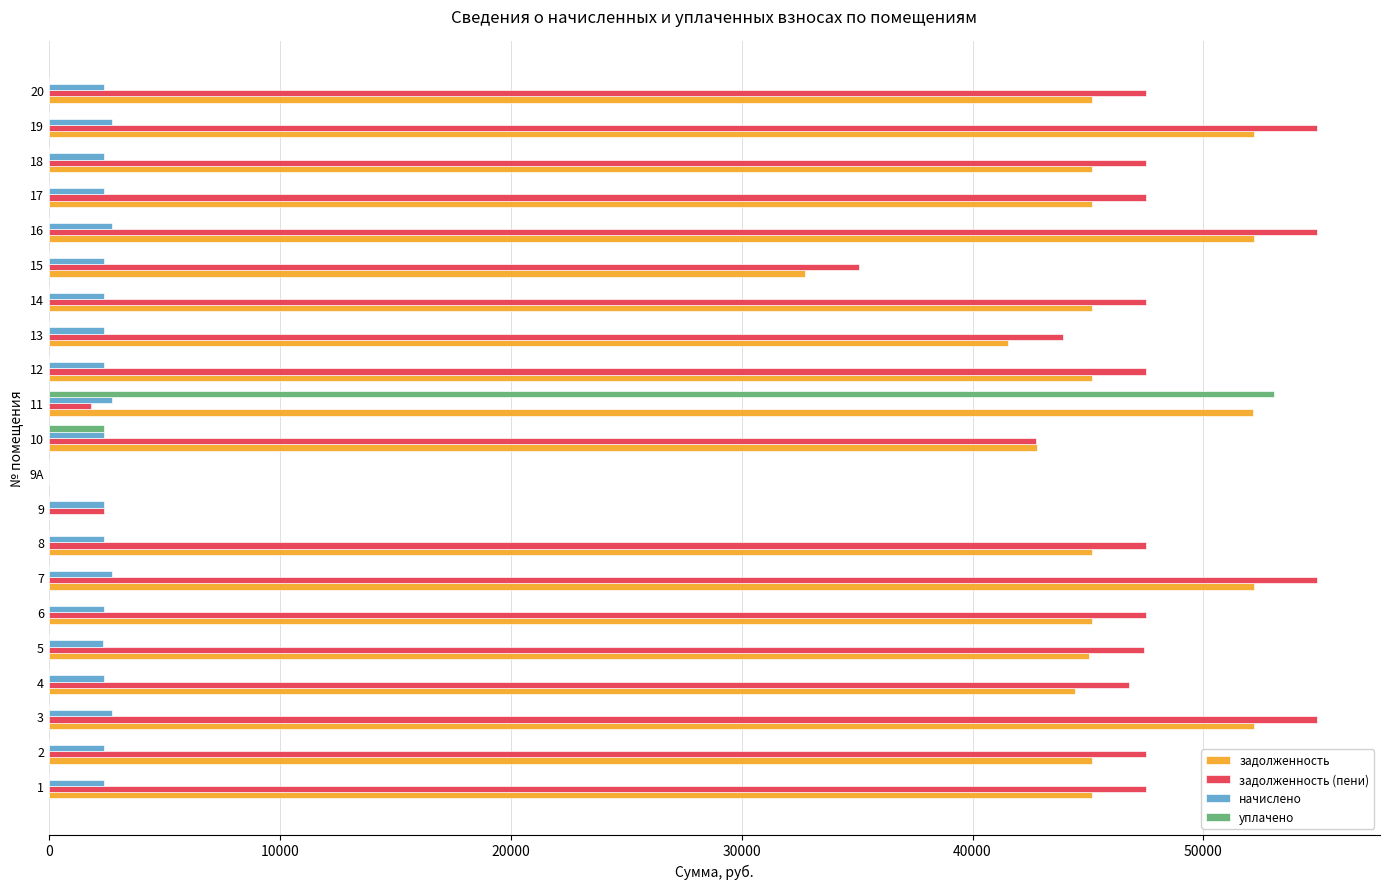

What is the maximum value for задолженность?

52169.3